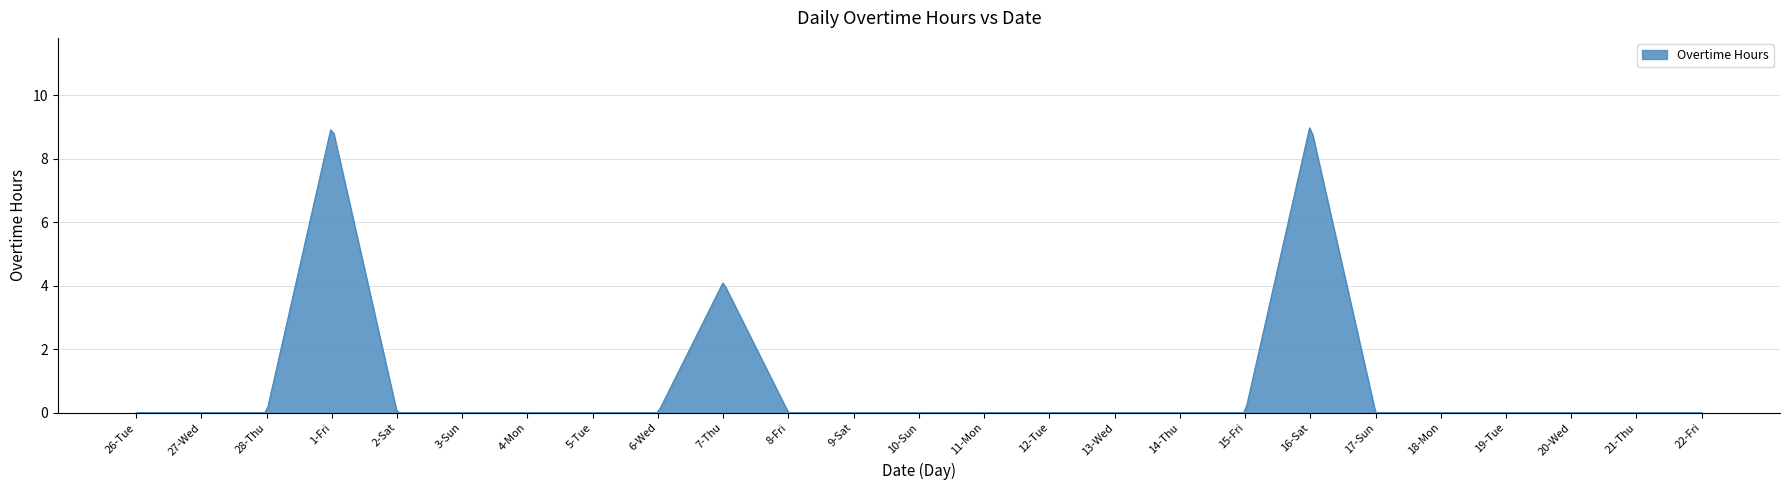

What is the maximum value shown in the chart?

9.0